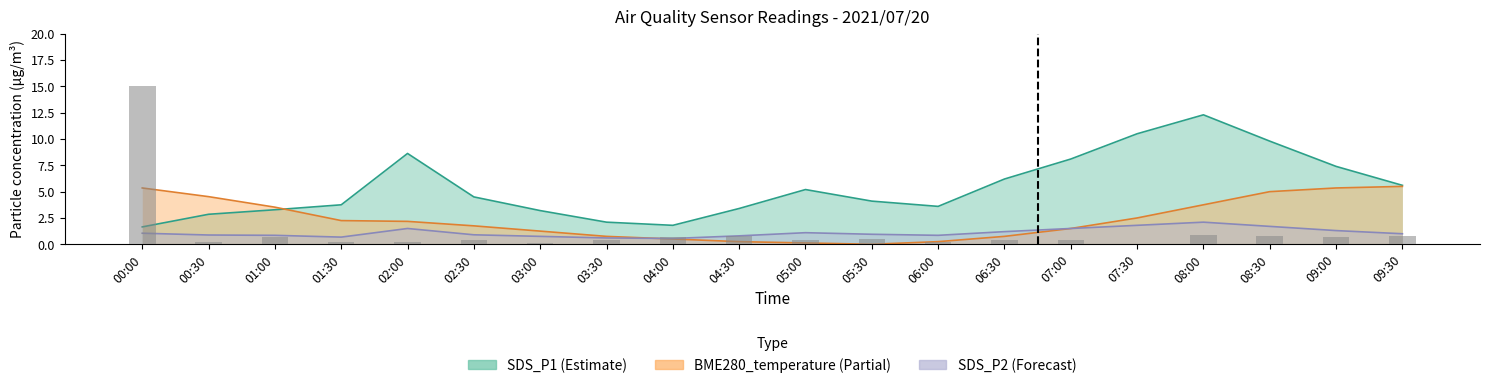

Count the number of categories in the chart.

20